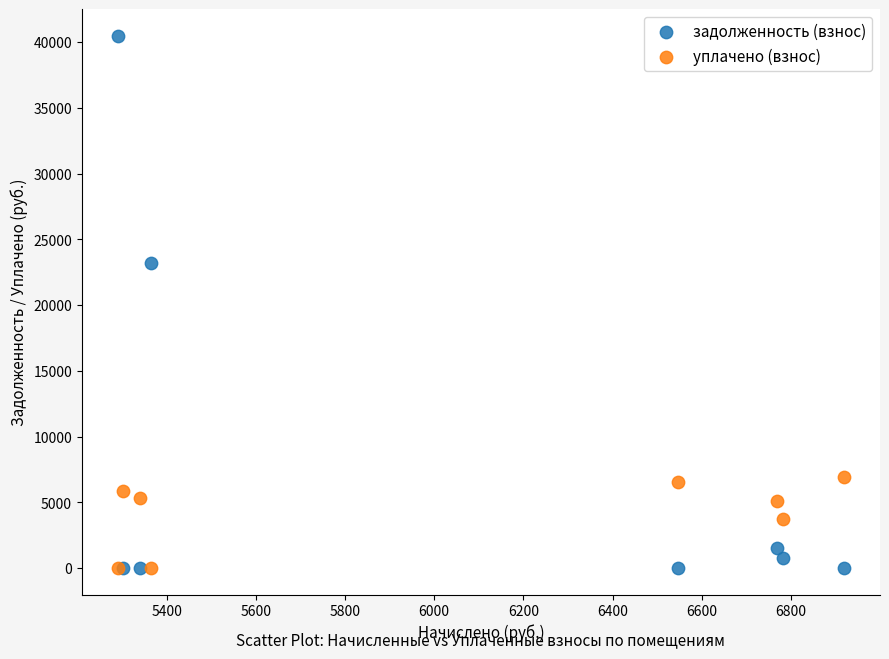

Across all series, what Y value is closest to 20238?

23228.6